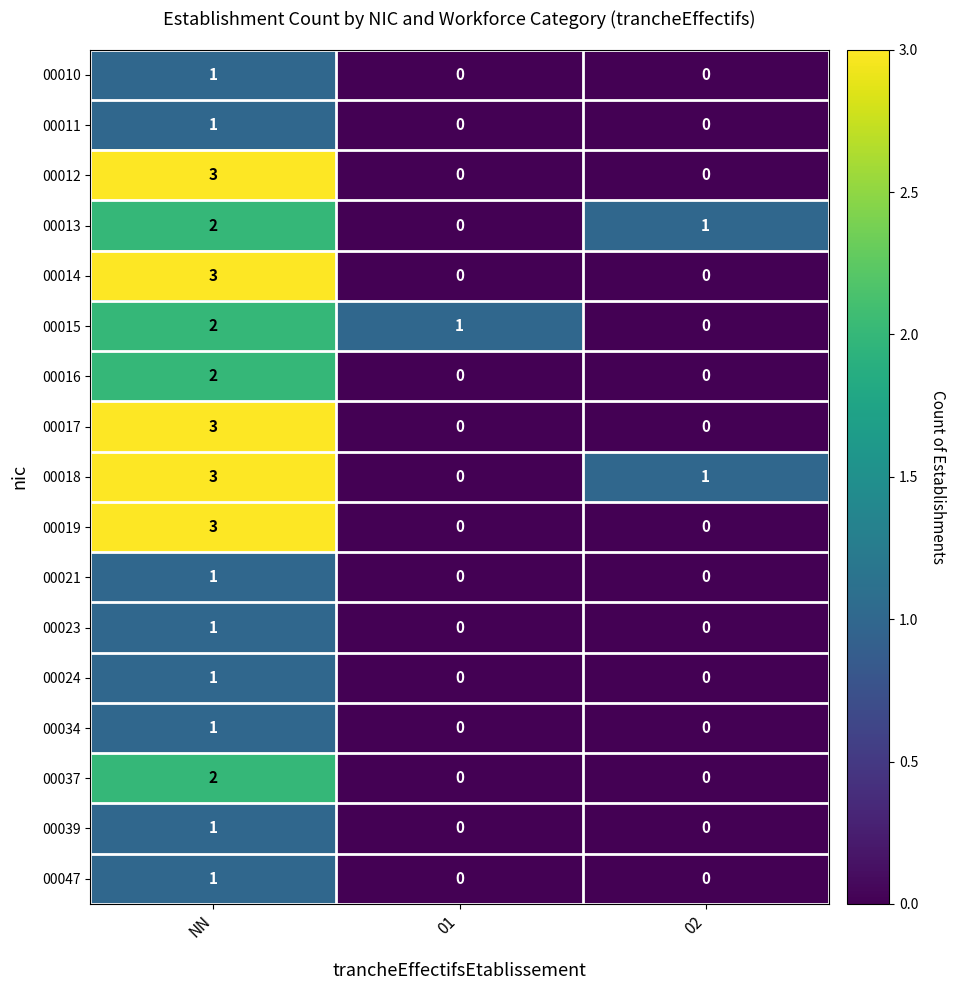

How many series are shown in this chart?

17